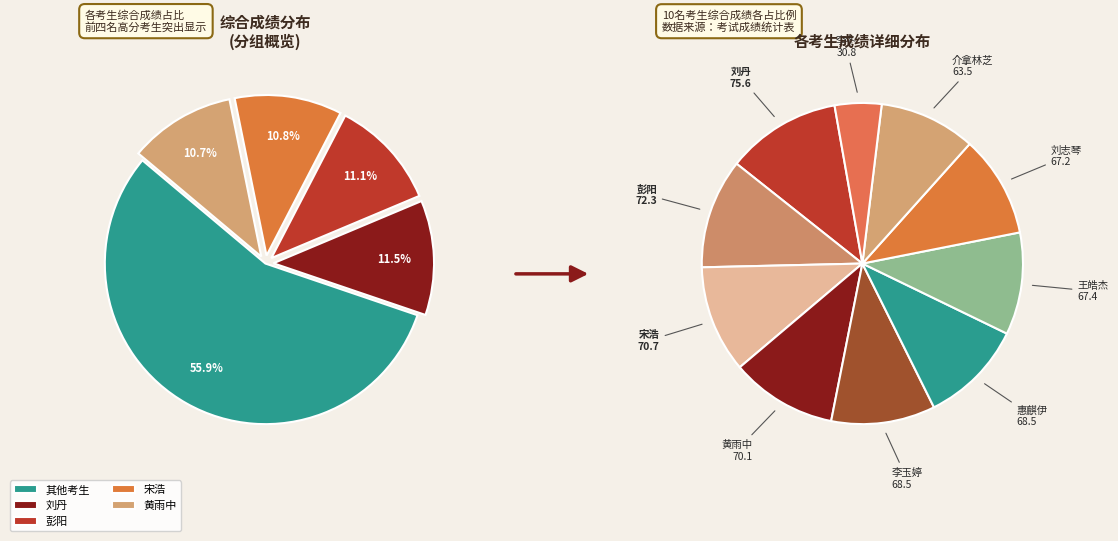

How many segments does this pie chart have?

10